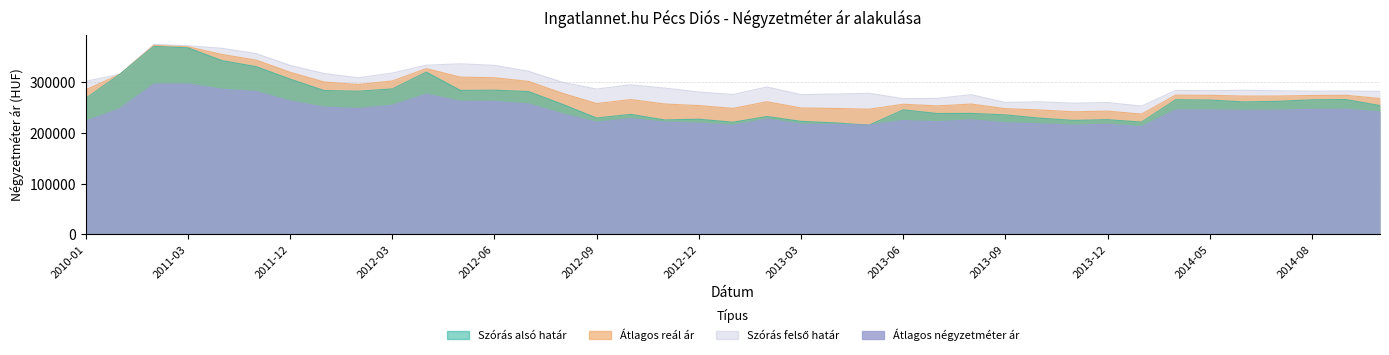

What is the minimum value shown in the chart?

212763